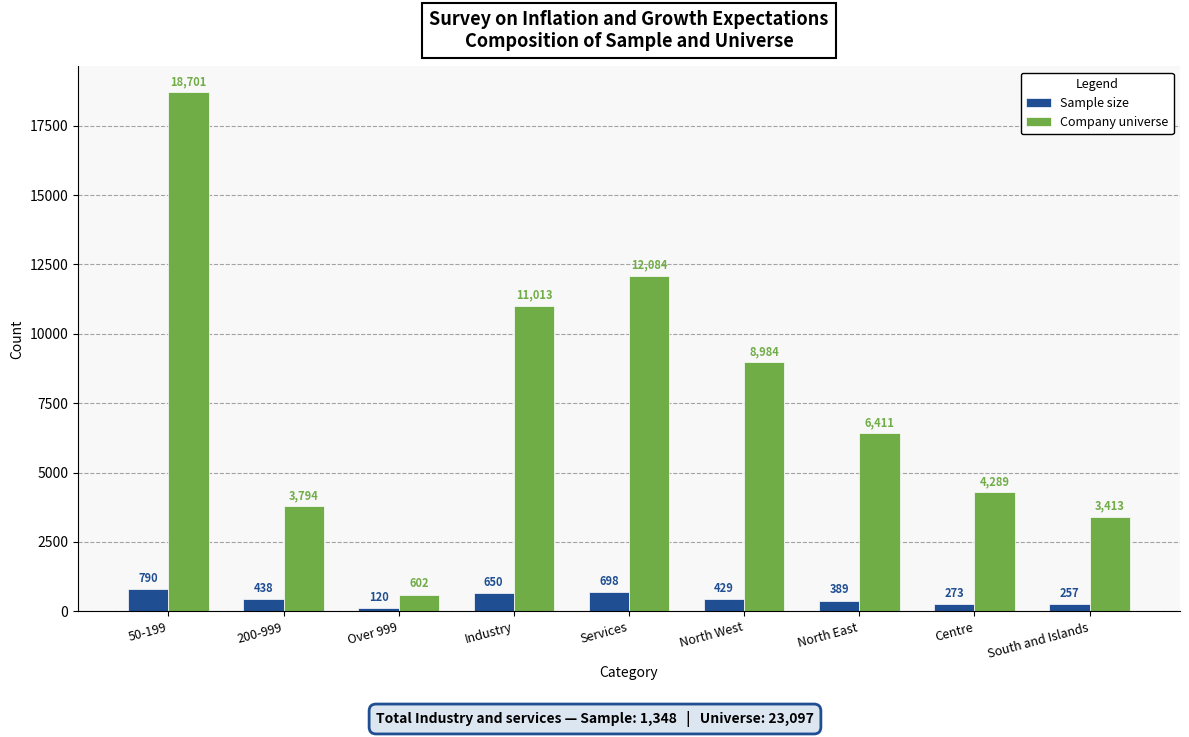

Are the bars grouped side by side (vs. stacked)?

Yes